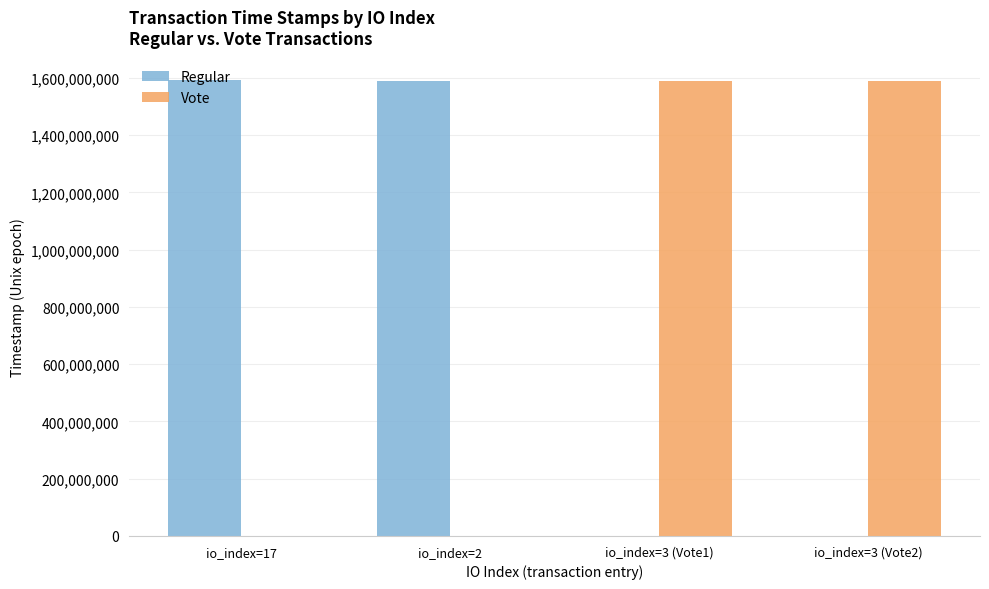

Where does the Regular series first go above 1588687814?

io_index=17